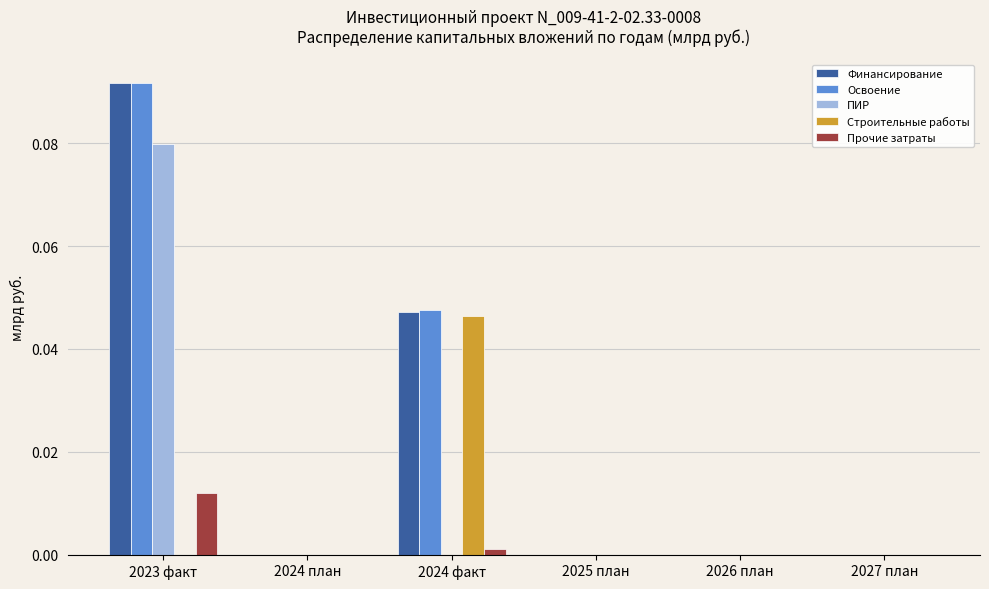

At which category is the sum across all series the highest?

2023 факт